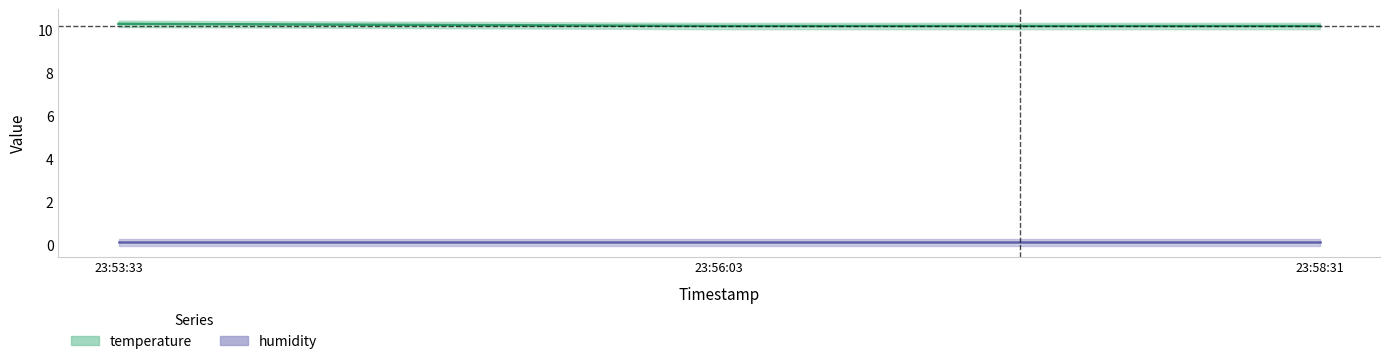

List the labels in order of value, smallest first.

23:56:03, 23:58:31, 23:53:33